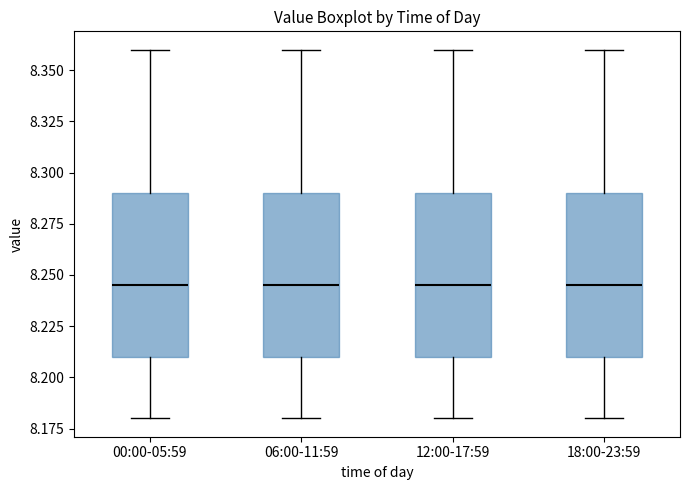

Where is the lower edge of the box for 18:00-23:59 on the y-axis? The values are not printed on the chart, so give them approximately, as read against the axis.

8.210